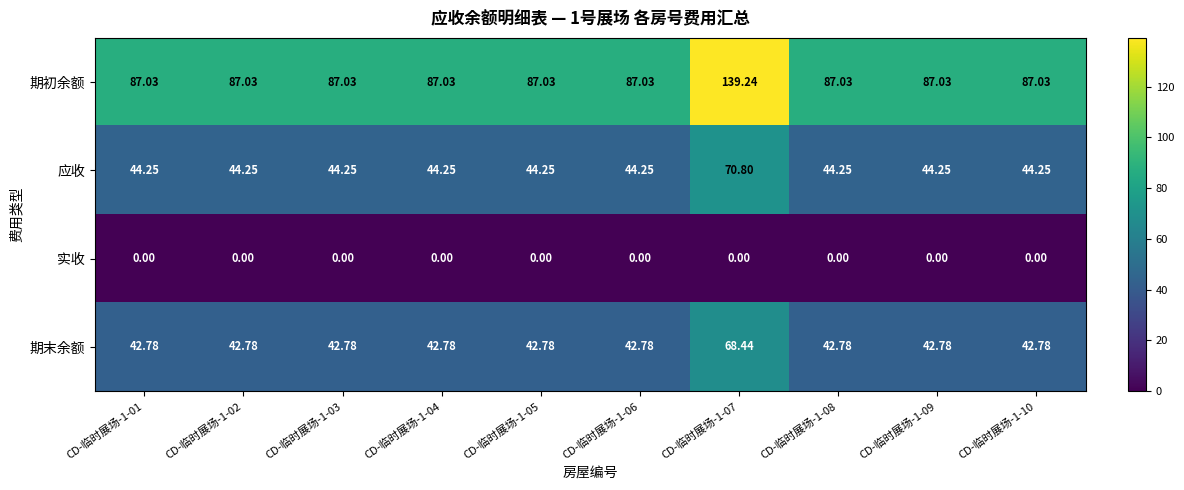

Which series has the widest spread of values?

期初余额